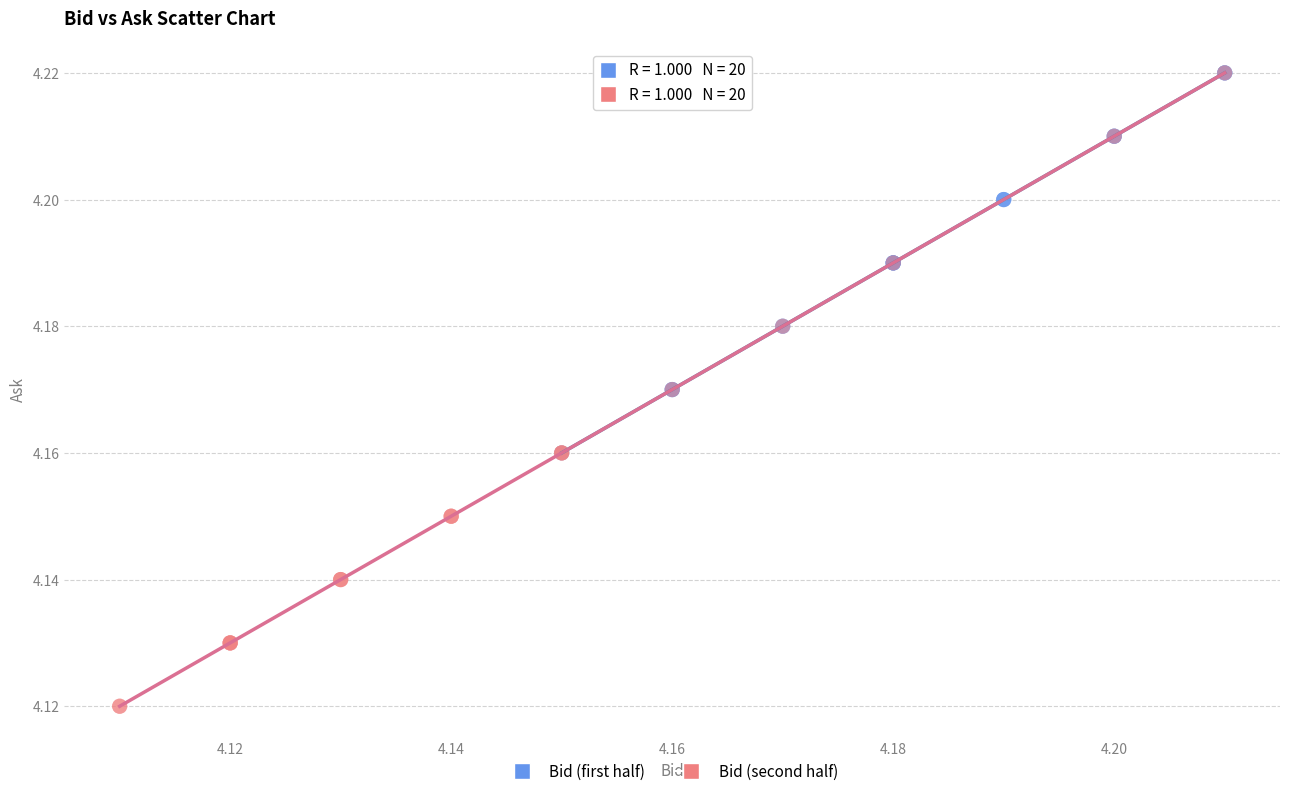

Which series reaches the minimum Y coordinate?

Bid (second half)